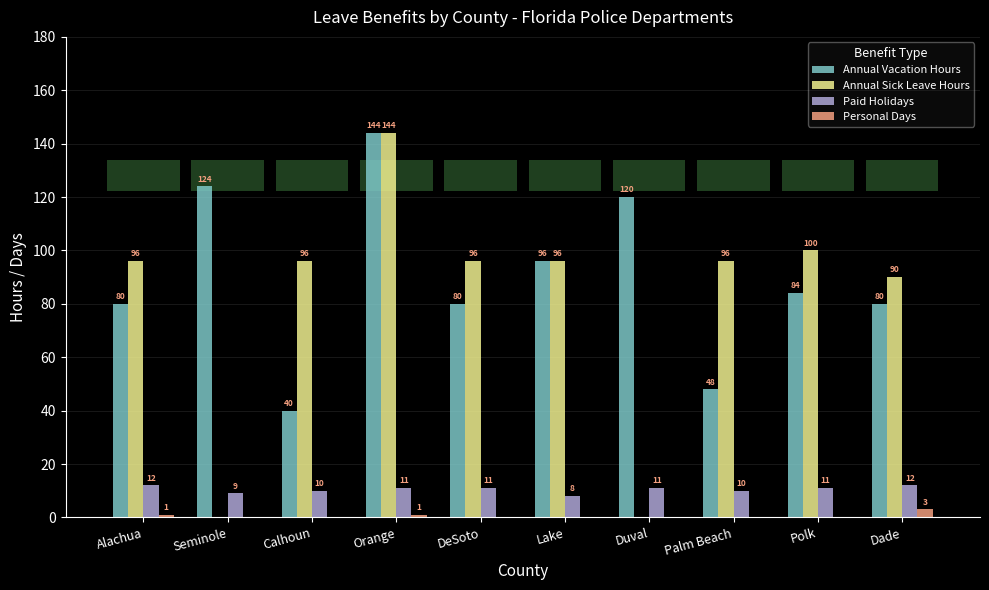

At which label is Annual Sick Leave Hours closest to 72?

Dade